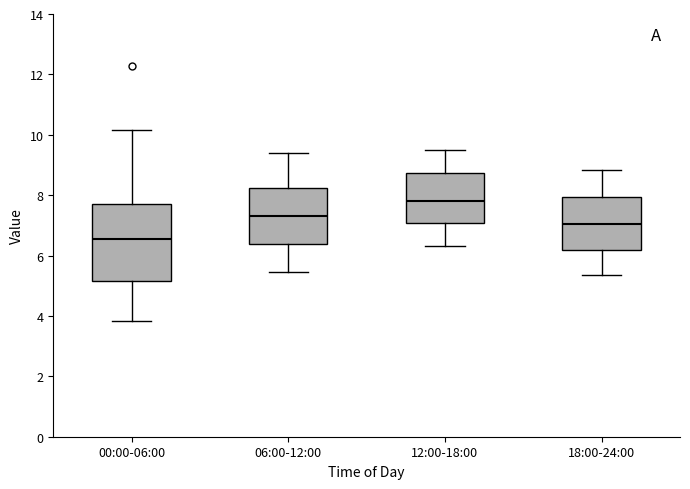

Where does the upper whisker of the box for 12:00-18:00 end on the y-axis? The values are not printed on the chart, so give them approximately, as read against the axis.

9.6